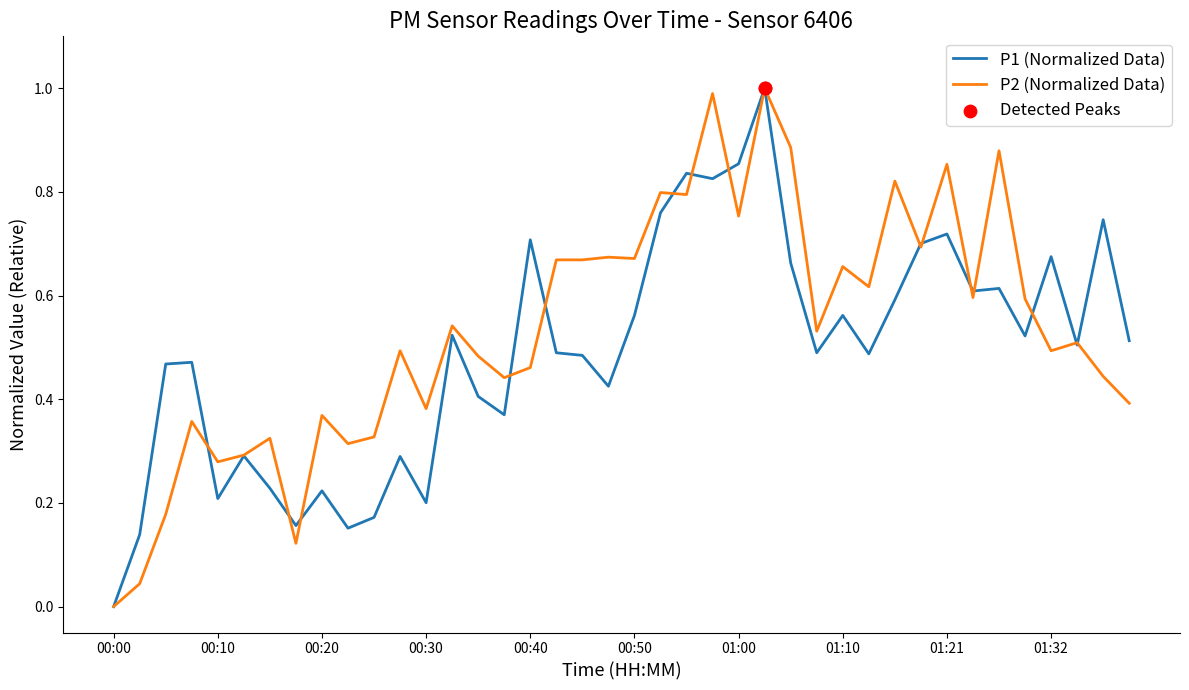

Which series has the largest total across all categories?

P2 (Normalized Data)